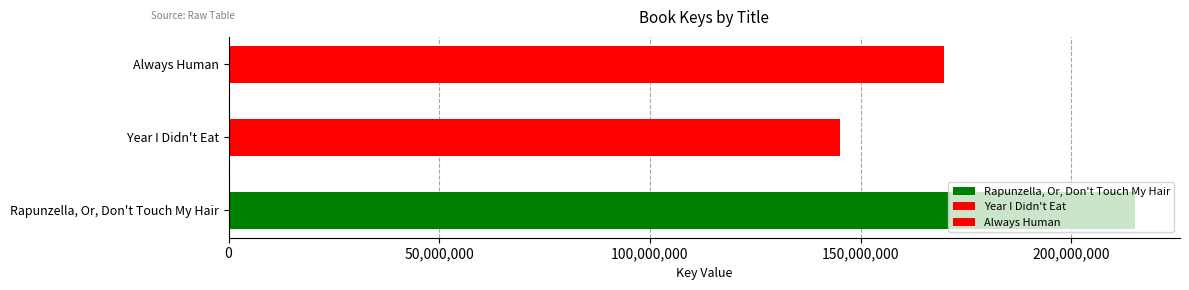

What is the difference between the maximum and second lowest values?

45183066